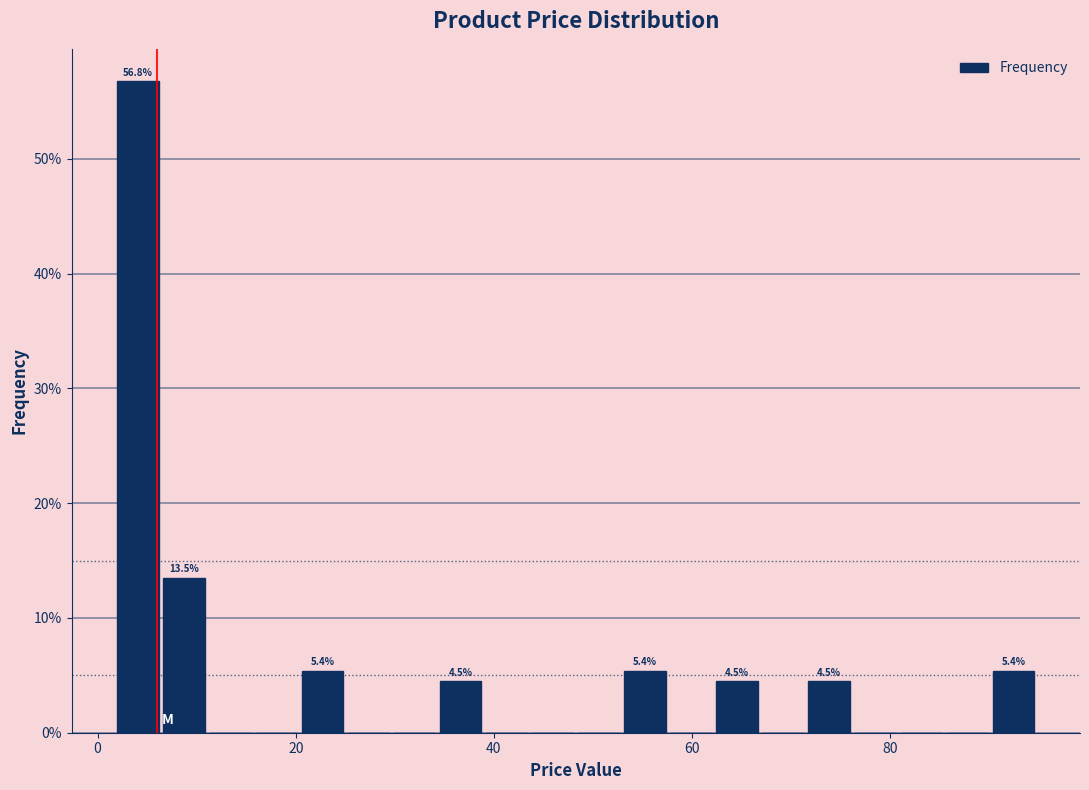

Read against the x-axis, roughly where is the centre of the tallest bar?

4